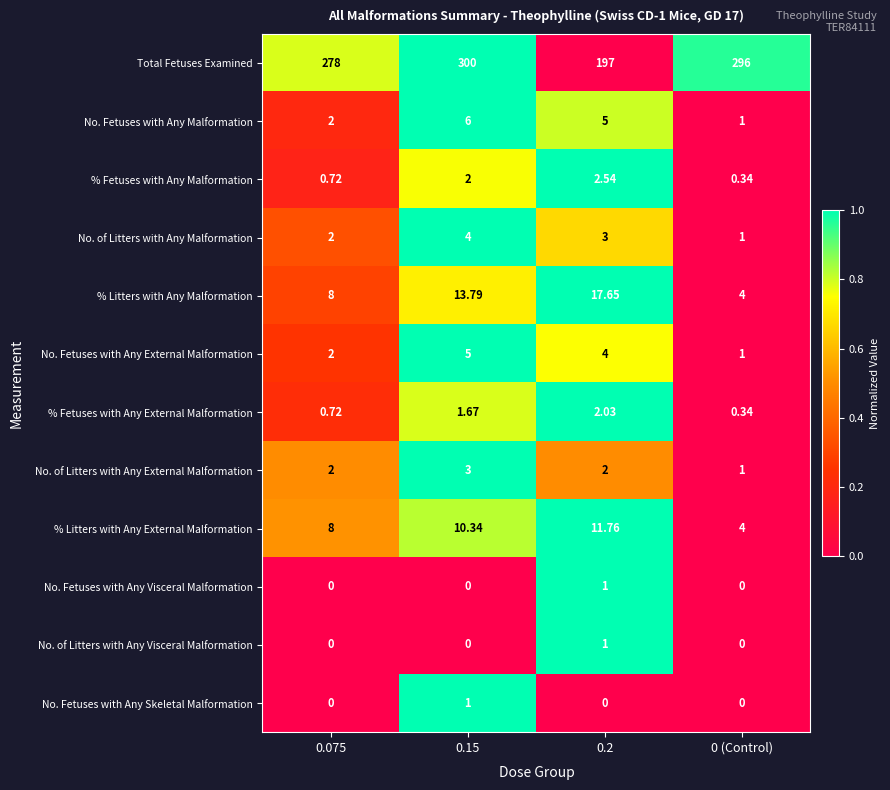

Which series has the largest total across all categories?

Total Fetuses Examined